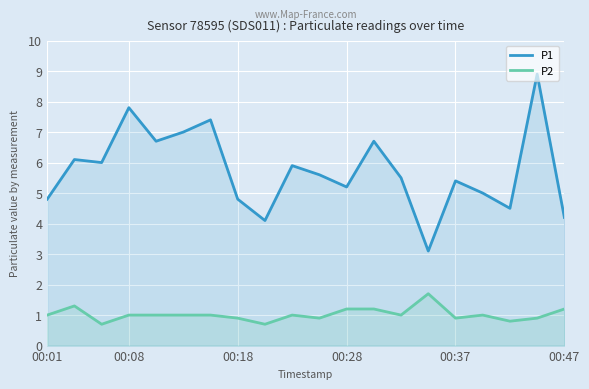

What are all the series names shown in the legend?

P1, P2